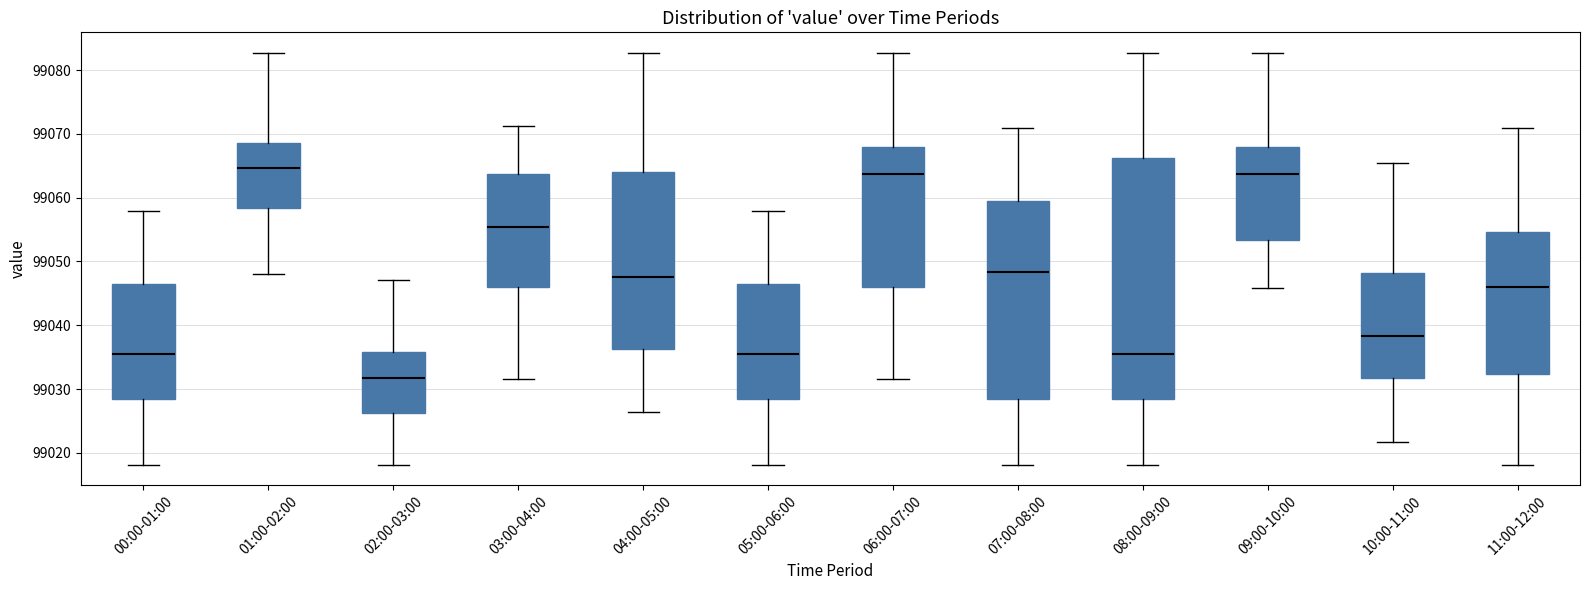

Reading left to right, read every box against the y-axis: the position of its median line, the range the box covers, and the ends of its whiskers. The values are not printed on the chart, so give them approximately, as read against the axis.

00:00-01:00: median 99036, box 99028 to 99046, whiskers 99018 to 99058
01:00-02:00: median 99065, box 99058 to 99069, whiskers 99048 to 99083
02:00-03:00: median 99032, box 99026 to 99036, whiskers 99018 to 99047
03:00-04:00: median 99055, box 99046 to 99064, whiskers 99032 to 99071
04:00-05:00: median 99048, box 99036 to 99064, whiskers 99026 to 99083
05:00-06:00: median 99036, box 99028 to 99046, whiskers 99018 to 99058
06:00-07:00: median 99064, box 99046 to 99068, whiskers 99032 to 99083
07:00-08:00: median 99048, box 99028 to 99060, whiskers 99018 to 99071
08:00-09:00: median 99036, box 99028 to 99066, whiskers 99018 to 99083
09:00-10:00: median 99064, box 99053 to 99068, whiskers 99046 to 99083
10:00-11:00: median 99038, box 99032 to 99048, whiskers 99022 to 99065
11:00-12:00: median 99046, box 99032 to 99055, whiskers 99018 to 99071